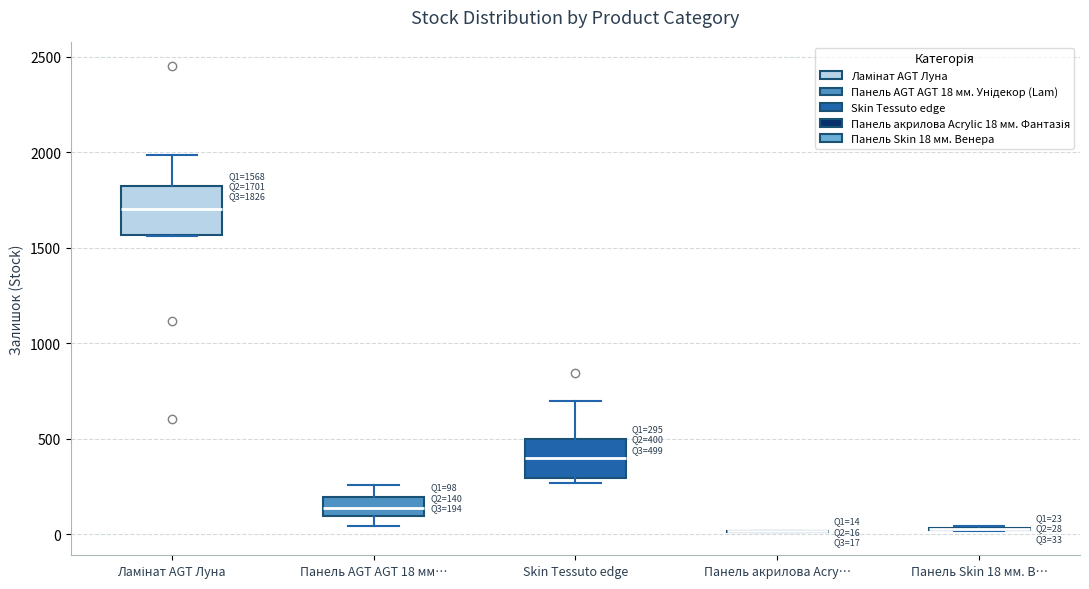

Which box is the tallest, from its lower edge to its upper edge?

Ламінат AGT Луна